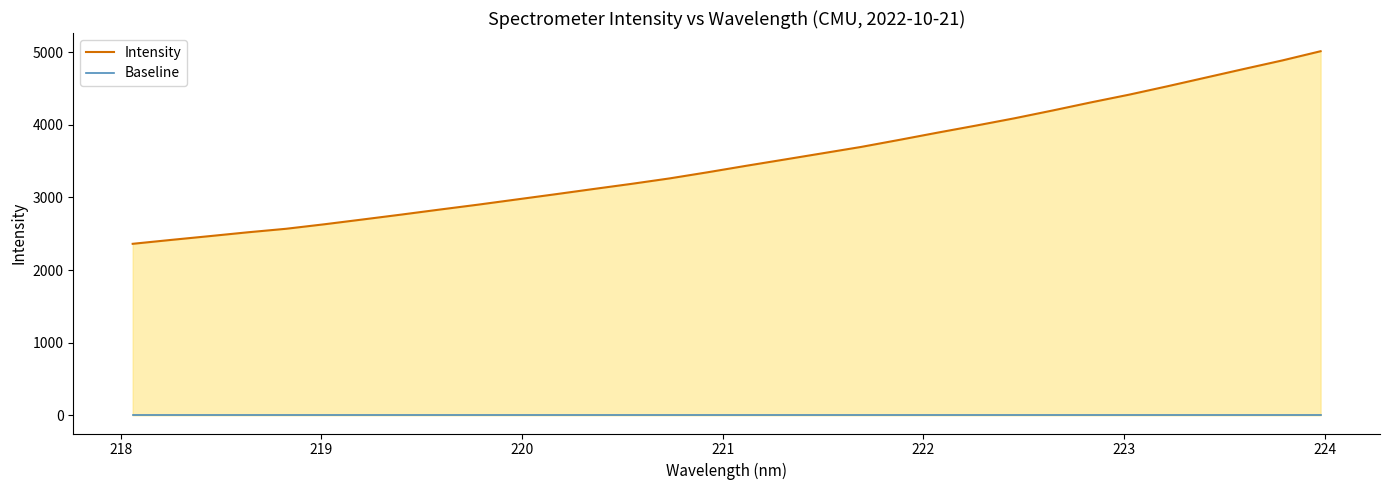

How many values in the Intensity series are below 3436?

16